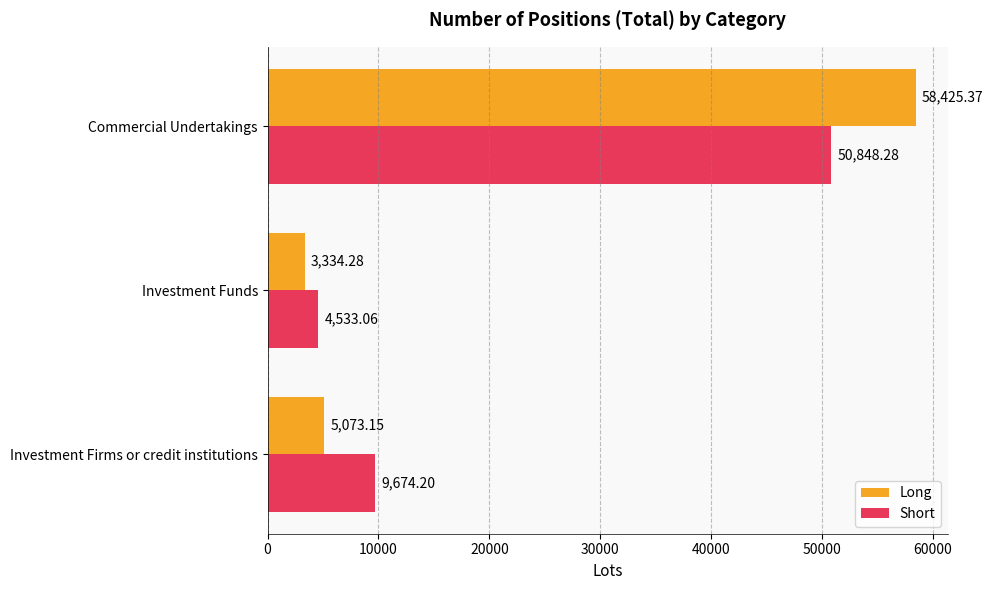

Is the value of Long at Investment Firms or credit institutions greater than the value of Short at Investment Firms or credit institutions?

No